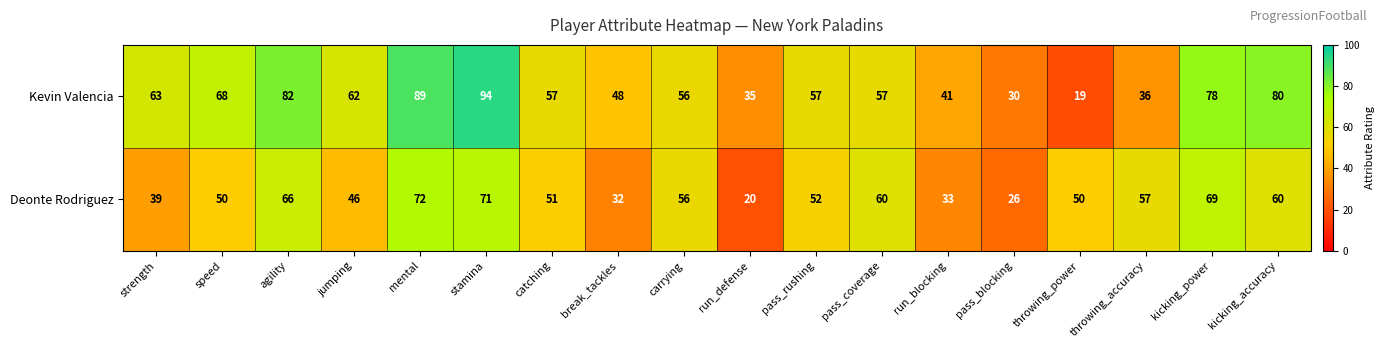

Where is Kevin Valencia nearest to the value 56?

carrying